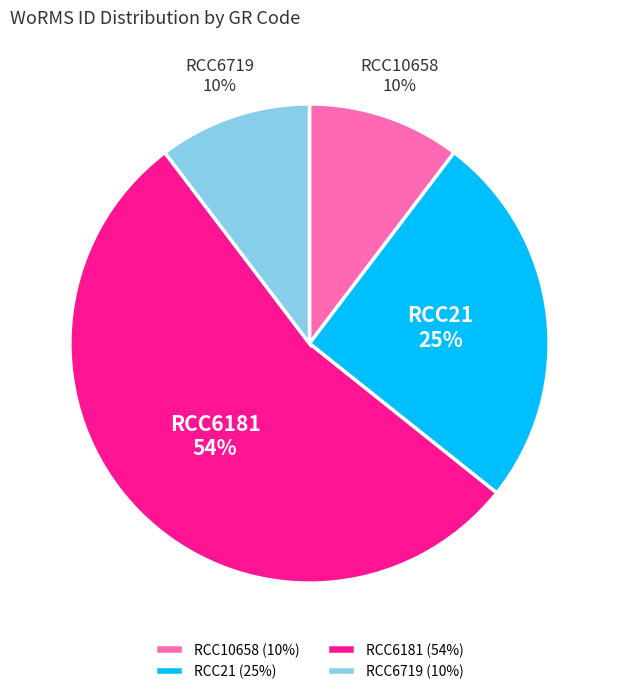

To the nearest percent, what is the difference between the RCC21 and RCC10658 slice percentages?

15%